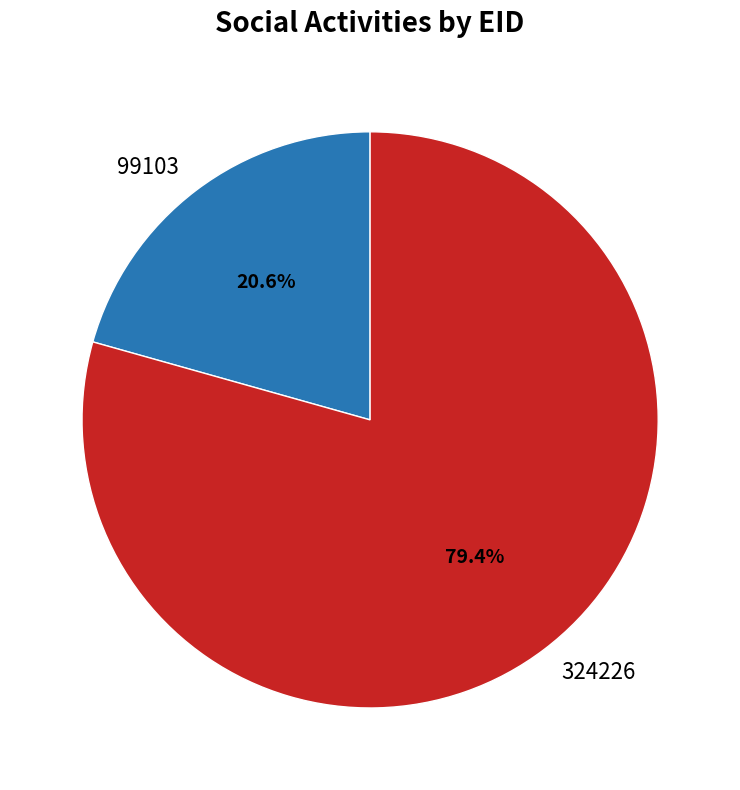

Combined, do 99103 and 324226 account for over 50%?

Yes